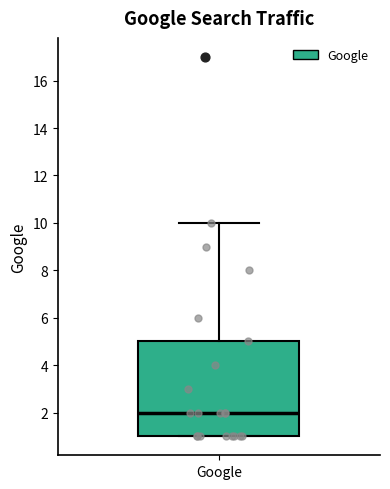

Read this box plot against the y-axis: the position of the median line, the range covered by the box, and the ends of both whiskers. The values are not printed on the chart, so give them approximately, as read against the axis.

median 2, box 1 to 5, whiskers 1 to 10